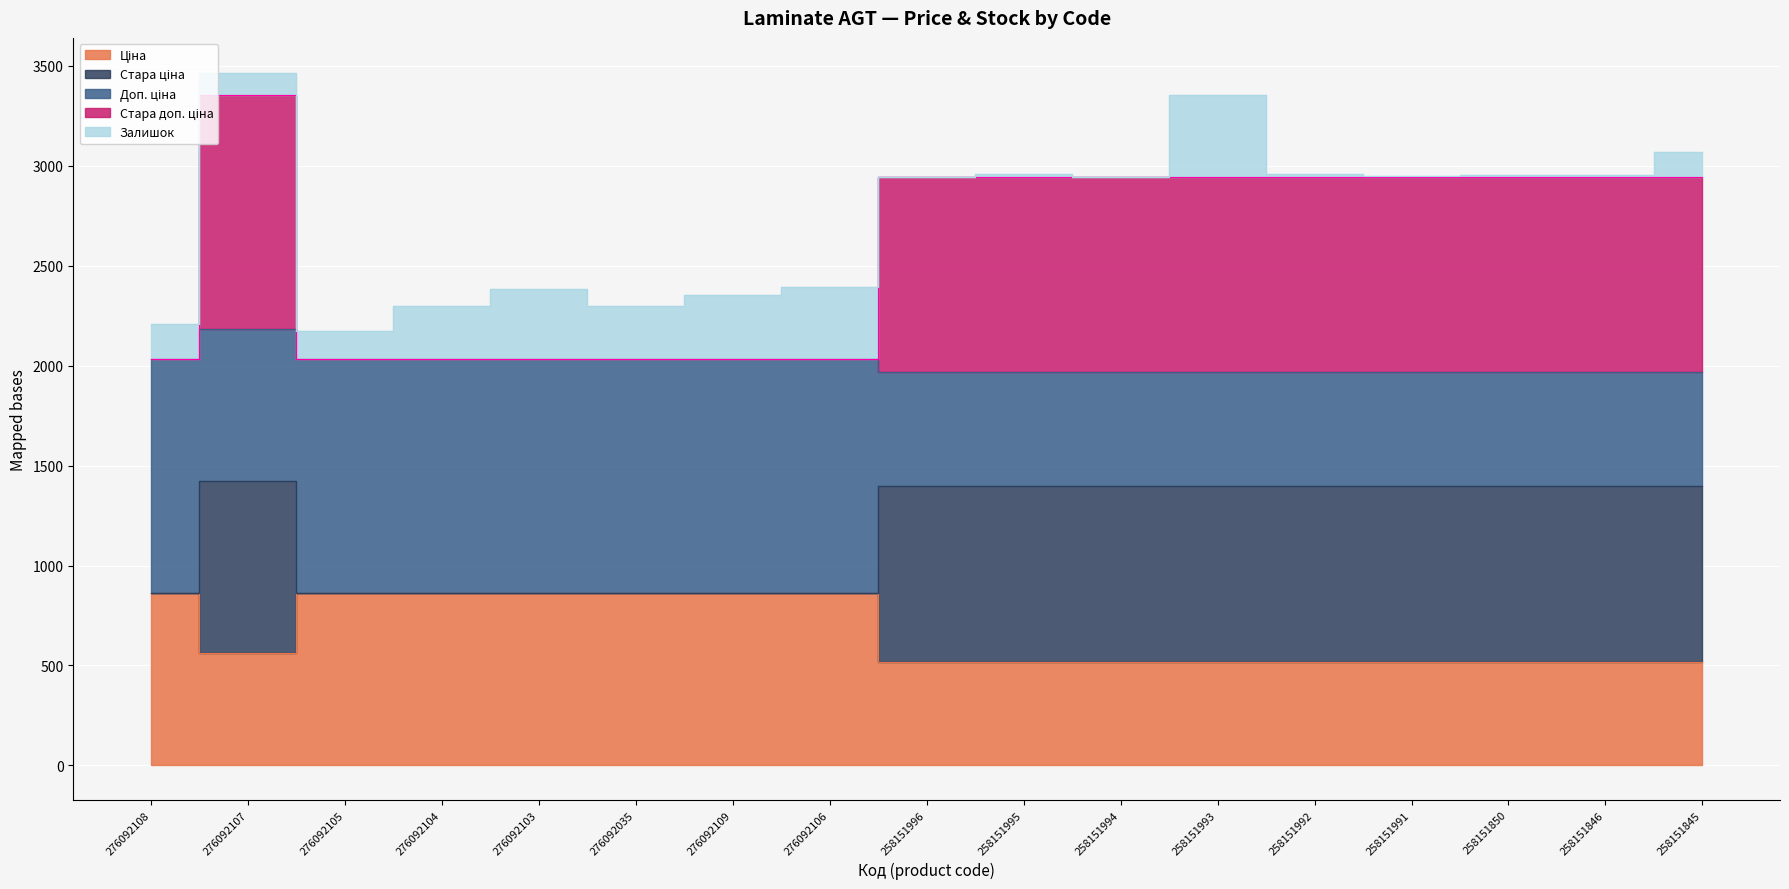

Is it true that Стара доп. ціна equals 2944.0 at 258151846?

True